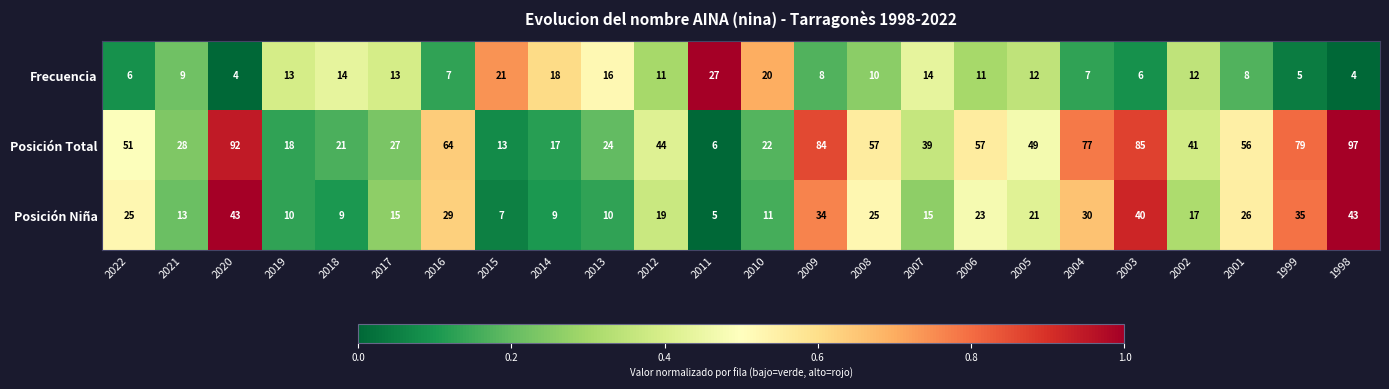

At how many categories does at least one series exceed 7?

24